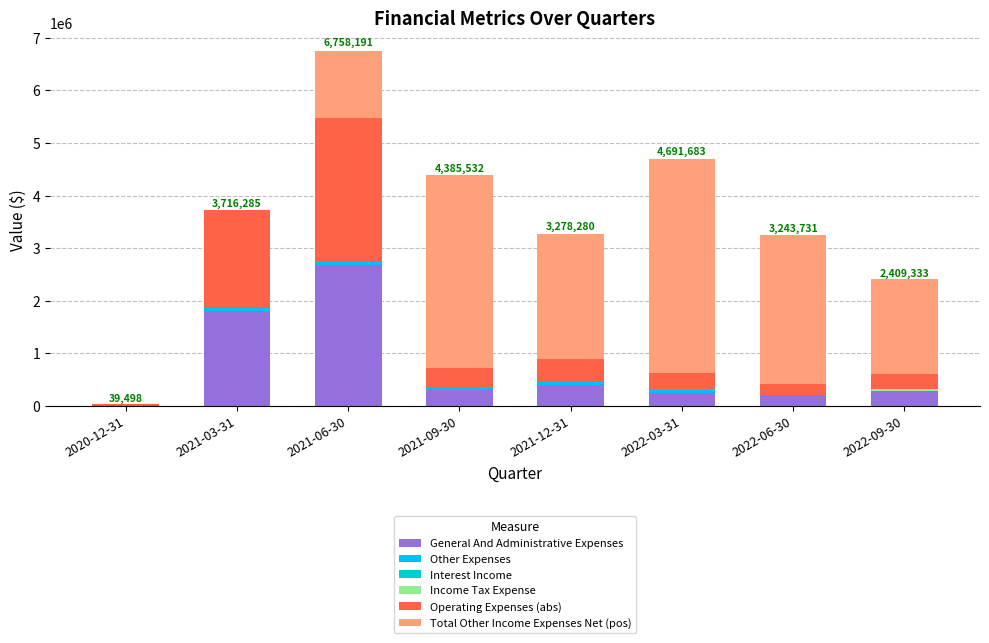

At which category is the sum across all series the highest?

2021-06-30